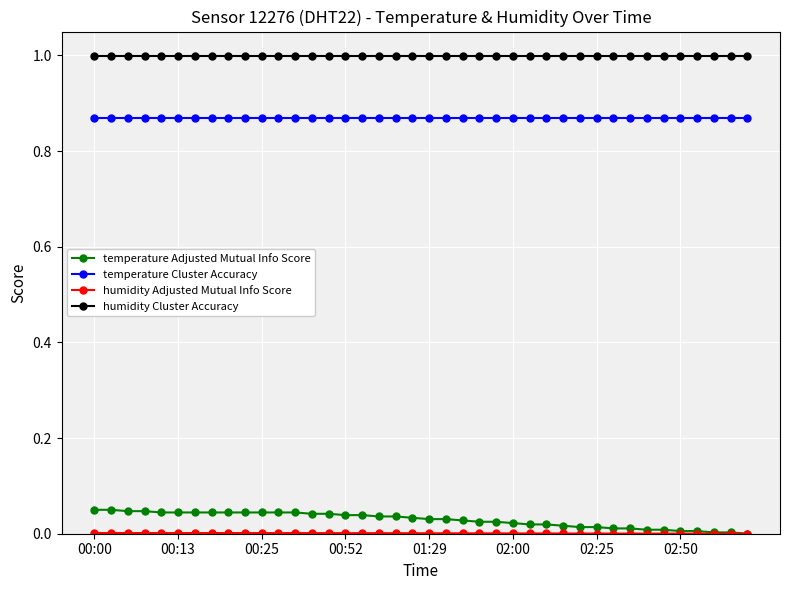

Which series has the largest total across all categories?

humidity Cluster Accuracy